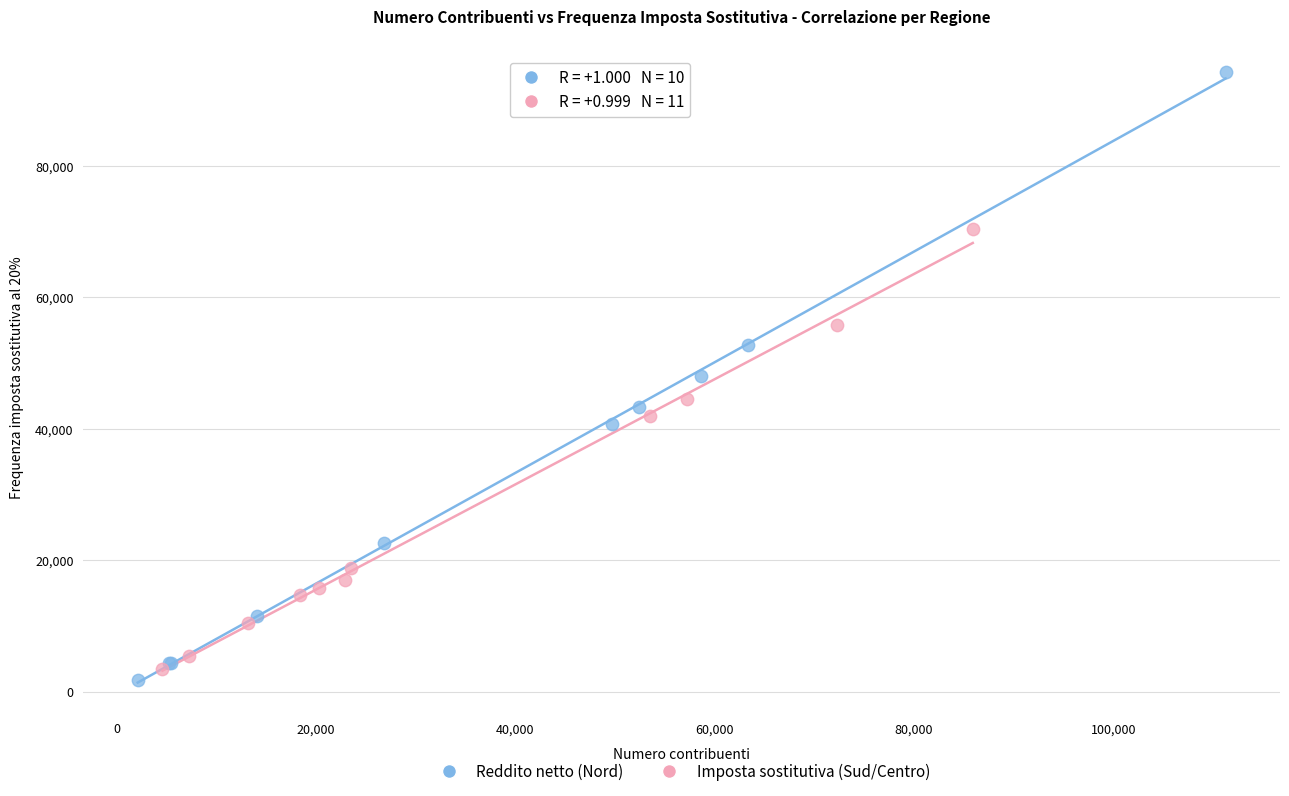

Which series has the widest spread of Y values?

Reddito netto (Nord)